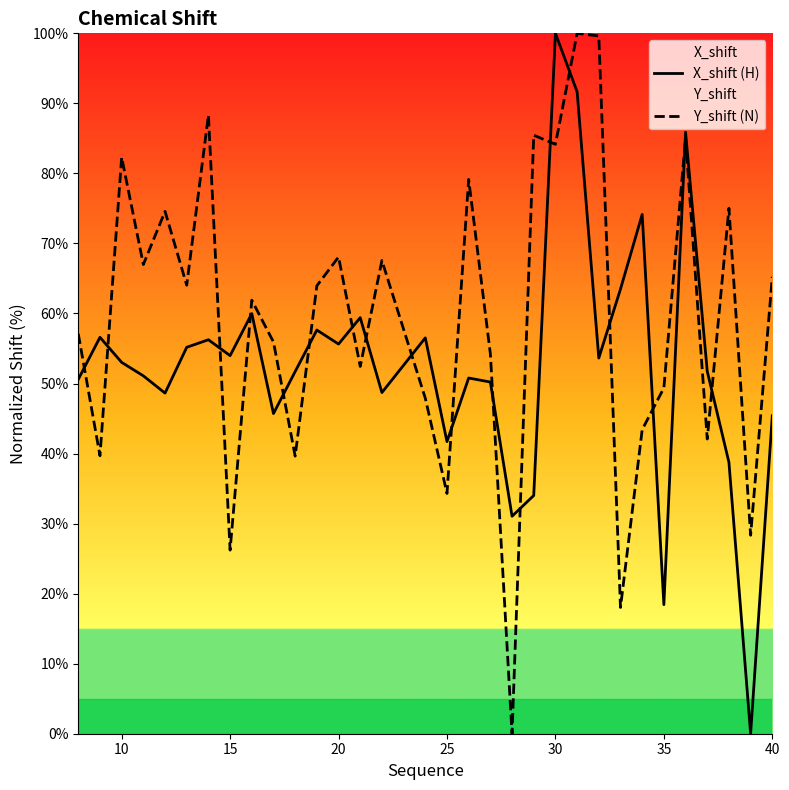

True or false: Y_shift (N) and X_shift (H) cross at least once.

True